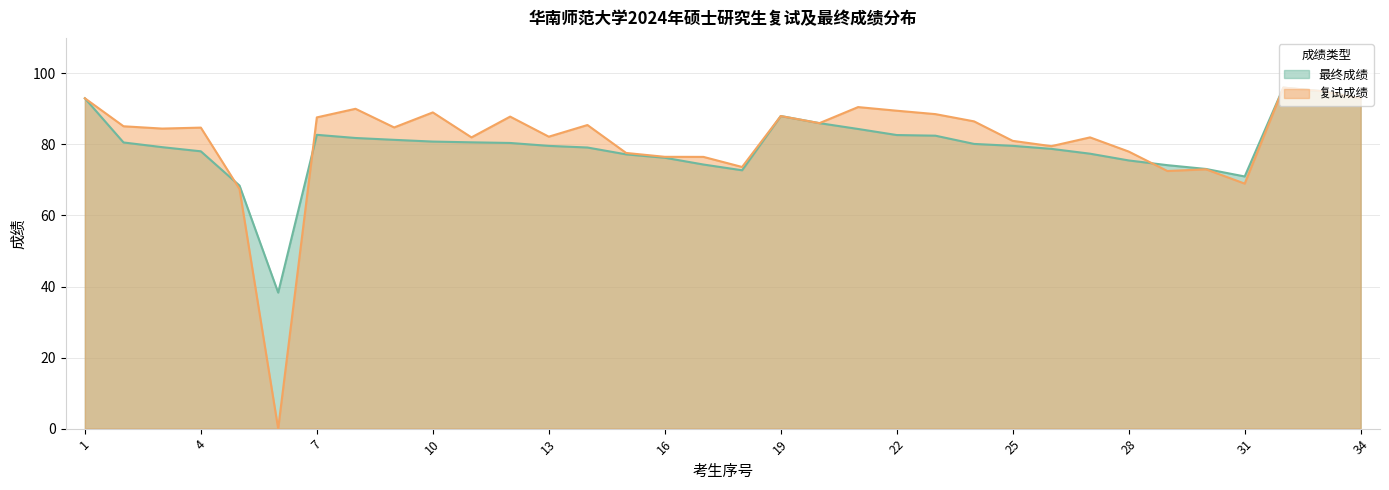

Which category has the highest value in the 复试成绩 series?

32